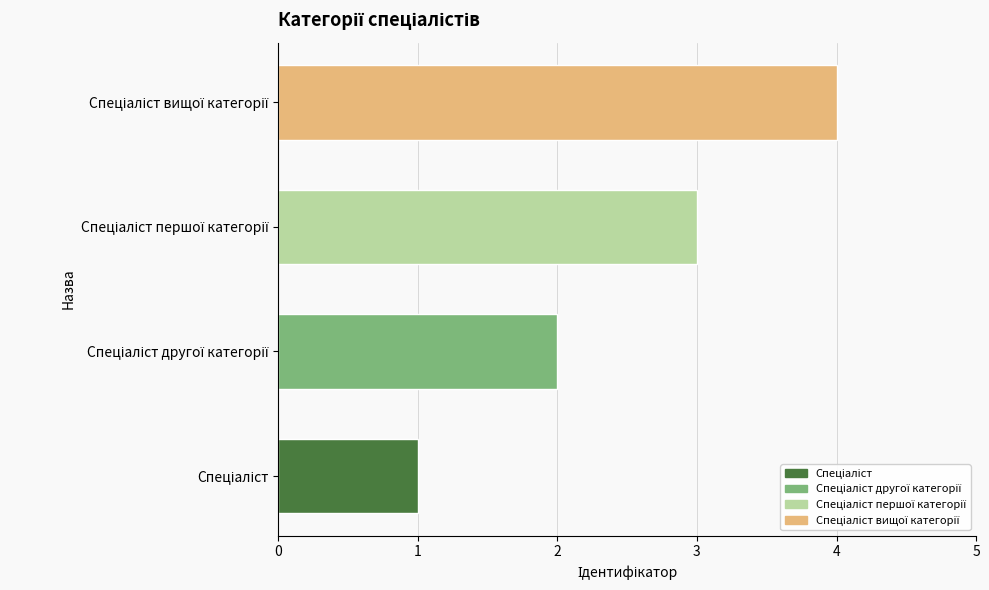

How many bars are there in total?

4